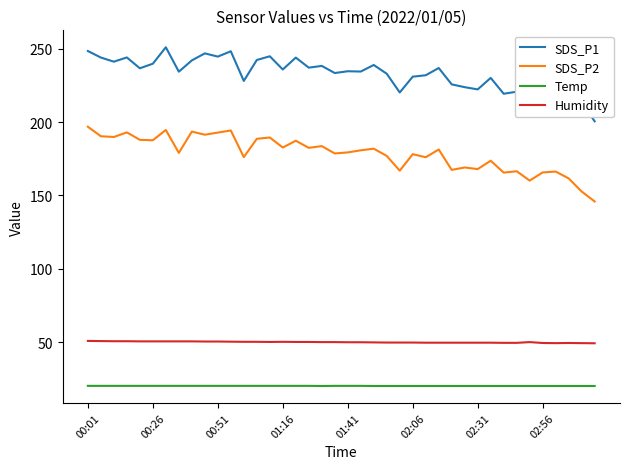

Which series has the largest total across all categories?

SDS_P1